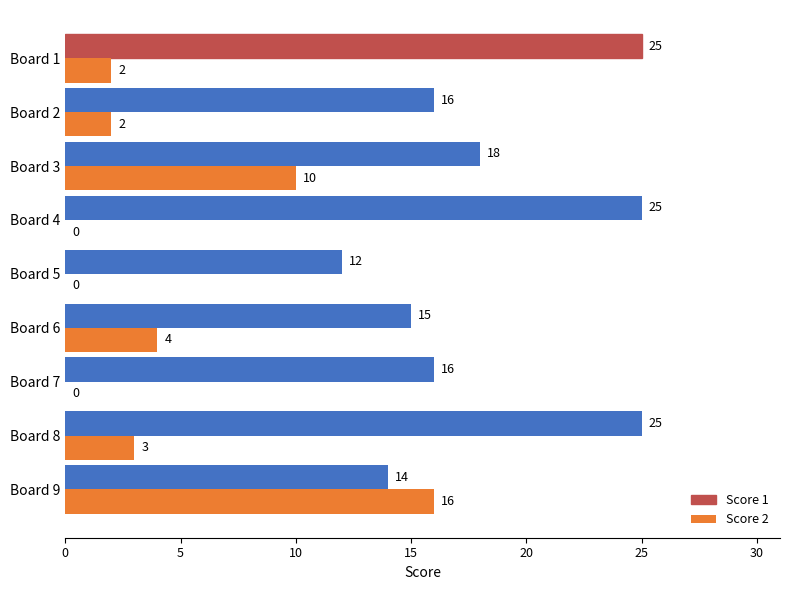

The value of Score 2 at Board 2 is 2. True or false?

True